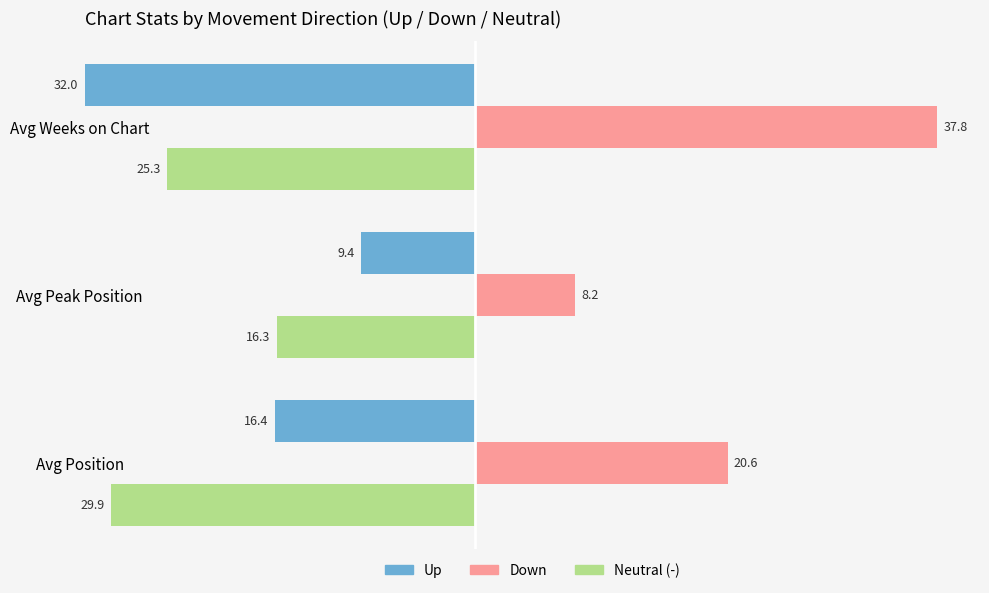

Does the chart contain any negative values?

No